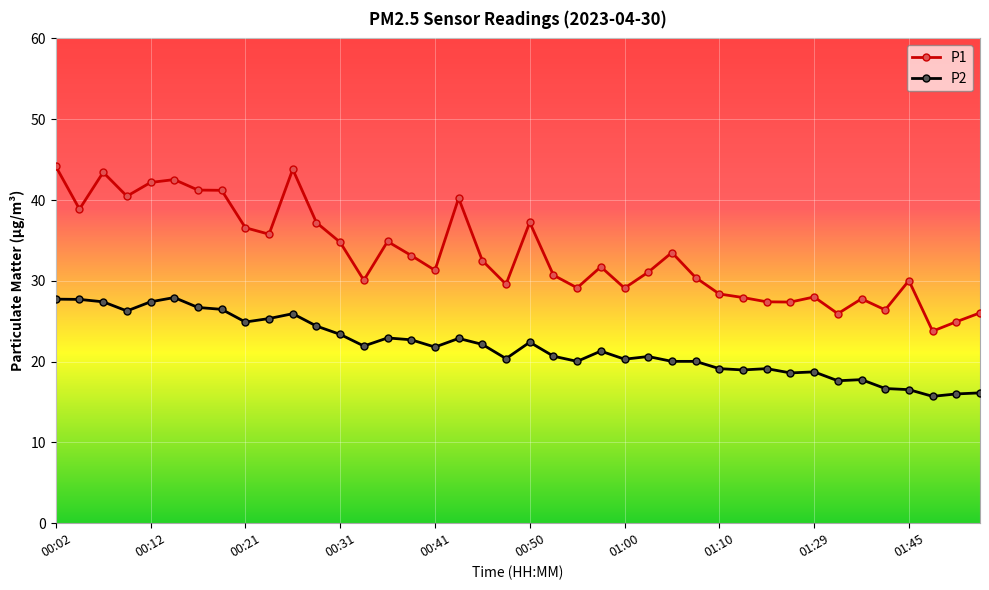

True or false: P1 and P2 intersect in this chart.

False